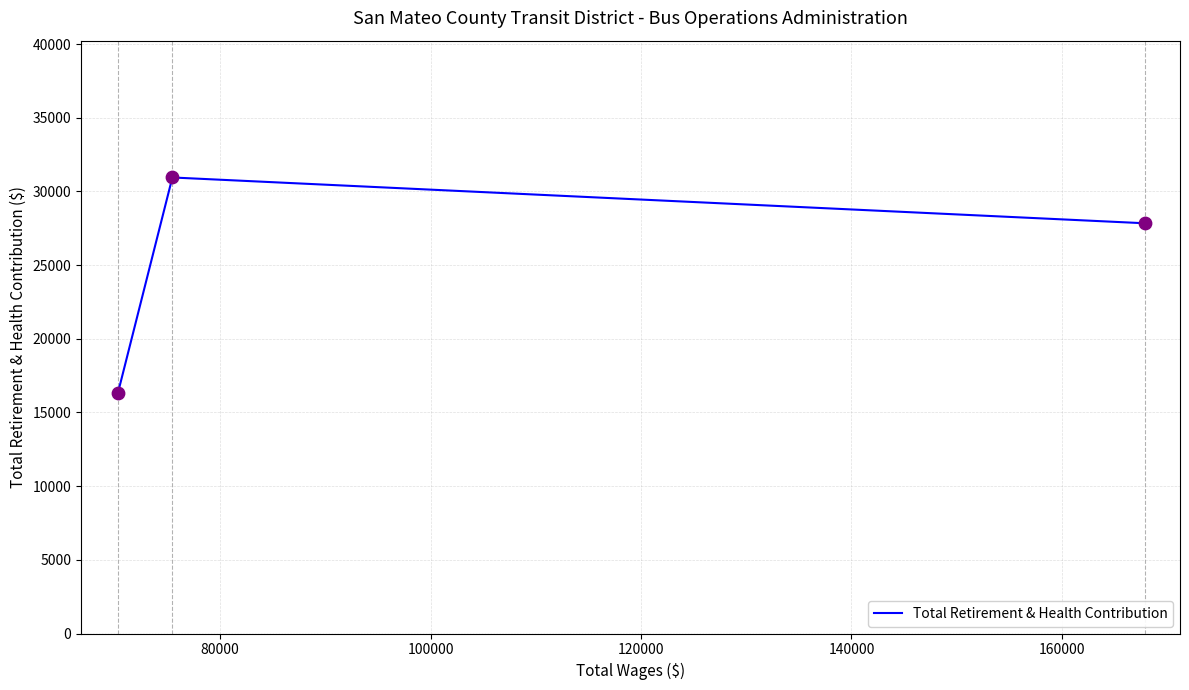

What is the minimum value shown in the chart?

16340